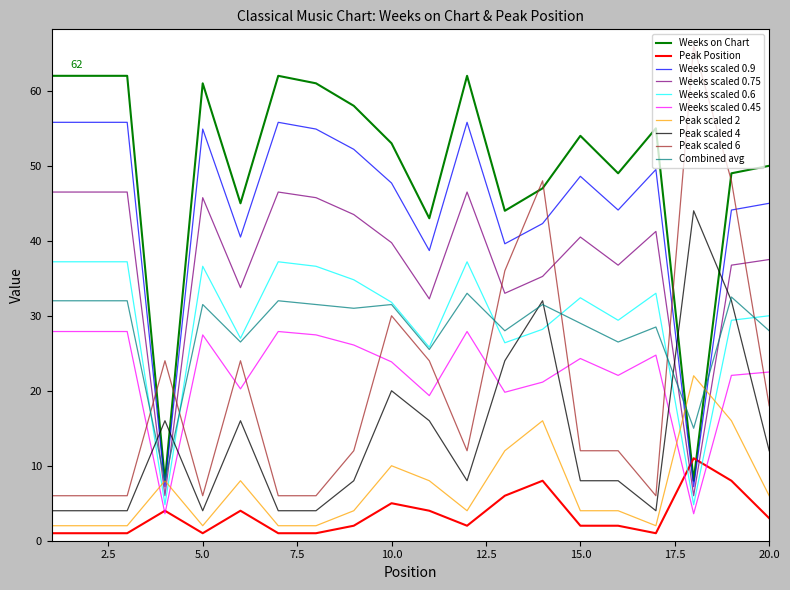

Which series has the largest range (max minus min)?

Peak scaled 6